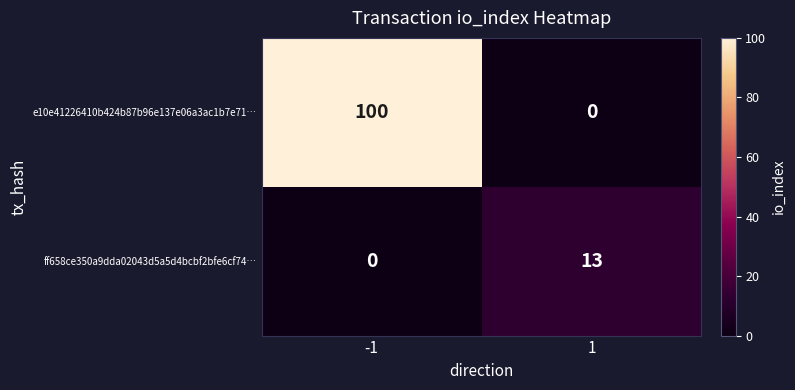

What is the approximate value of e10e41226410b424b87b96e137e06a3ac1b7e71… at -1, to the nearest 5?

100